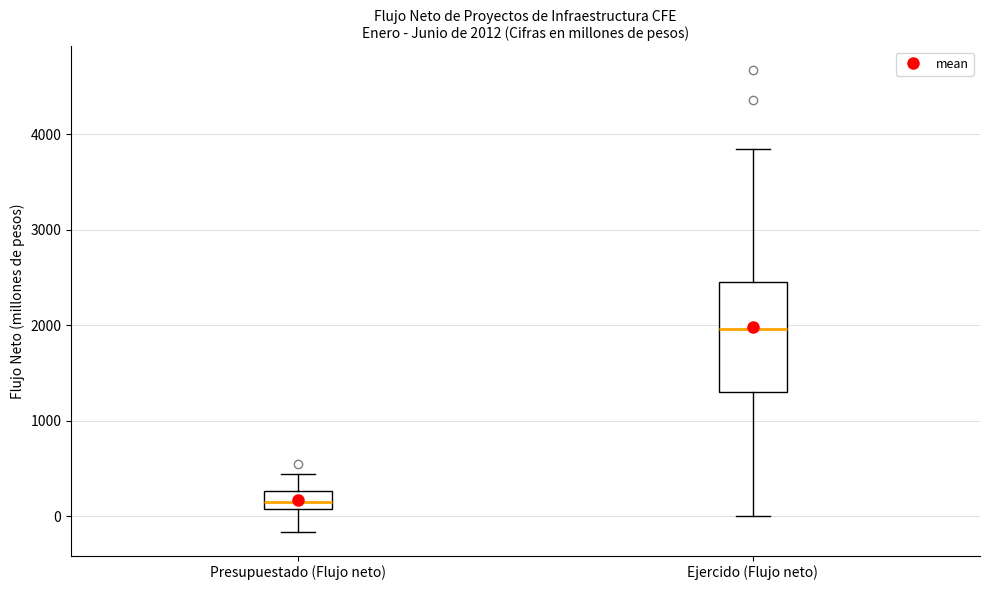

Comparing the boxes themselves (not the whiskers), which one is the tallest?

Ejercido (Flujo neto)